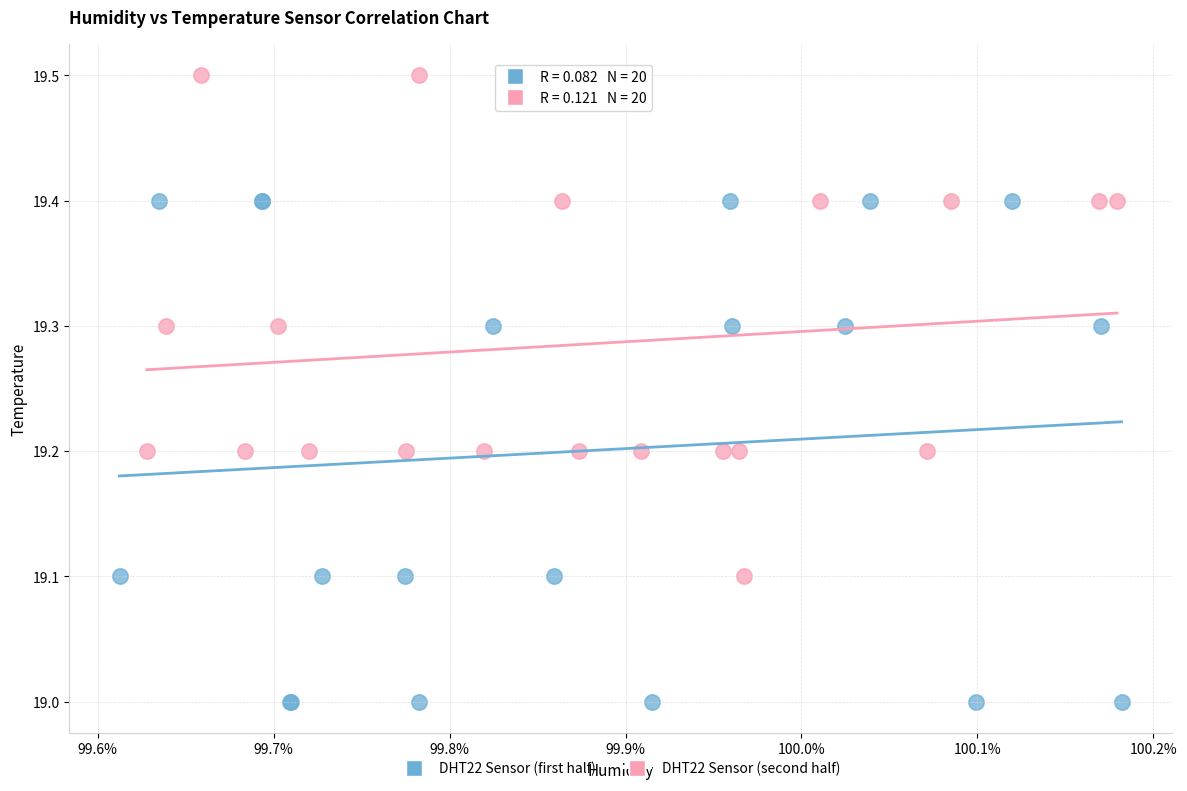

Which series contains the highest Y value?

DHT22 Sensor (second half)